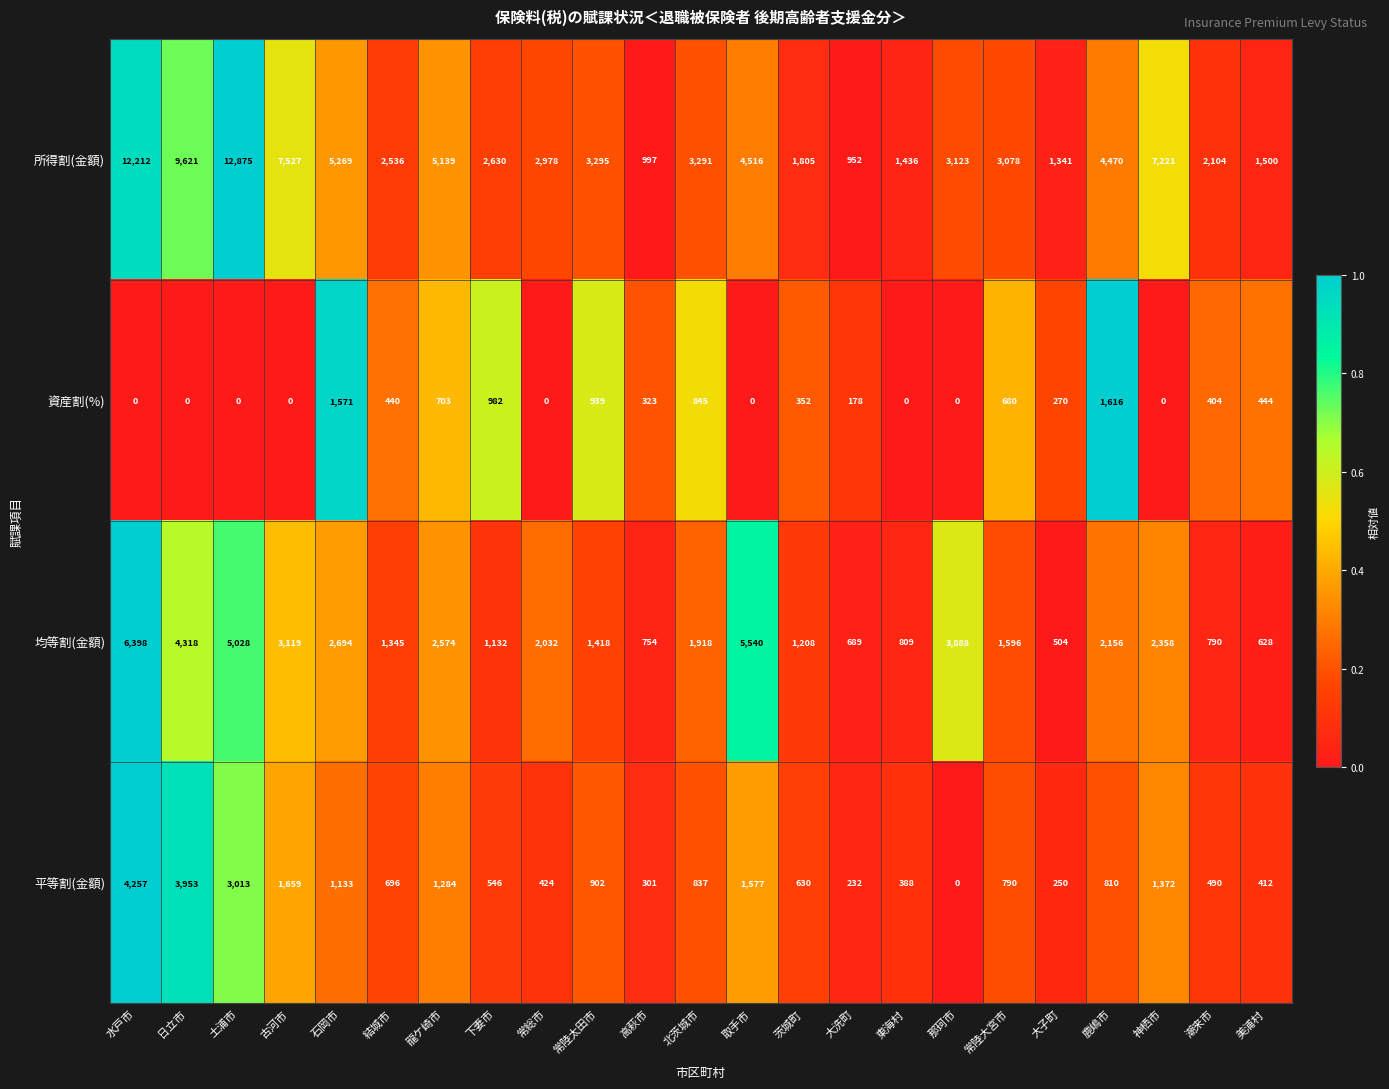

At which category is the sum across all series the highest?

水戸市